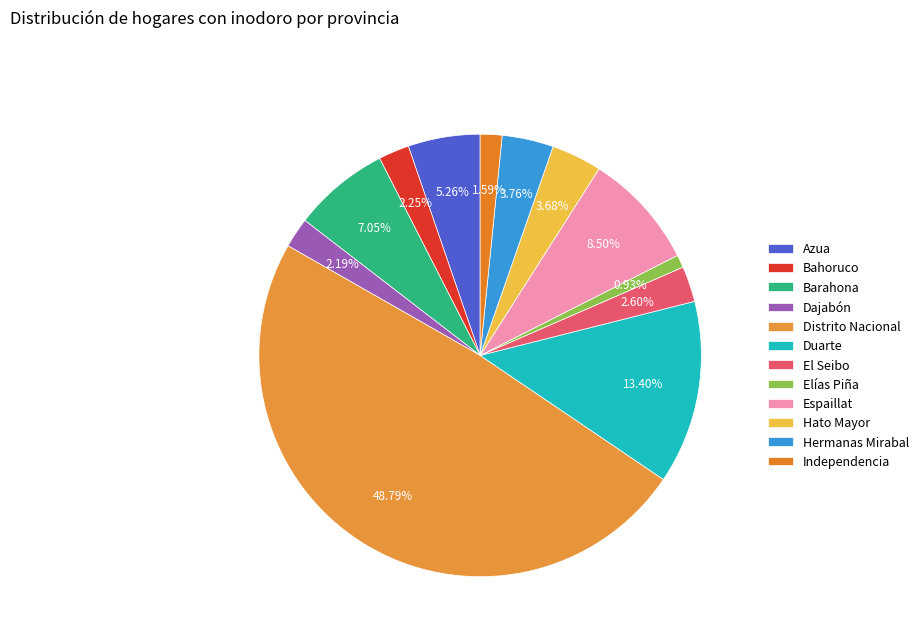

Which category has the smallest portion of the pie?

Elías Piña